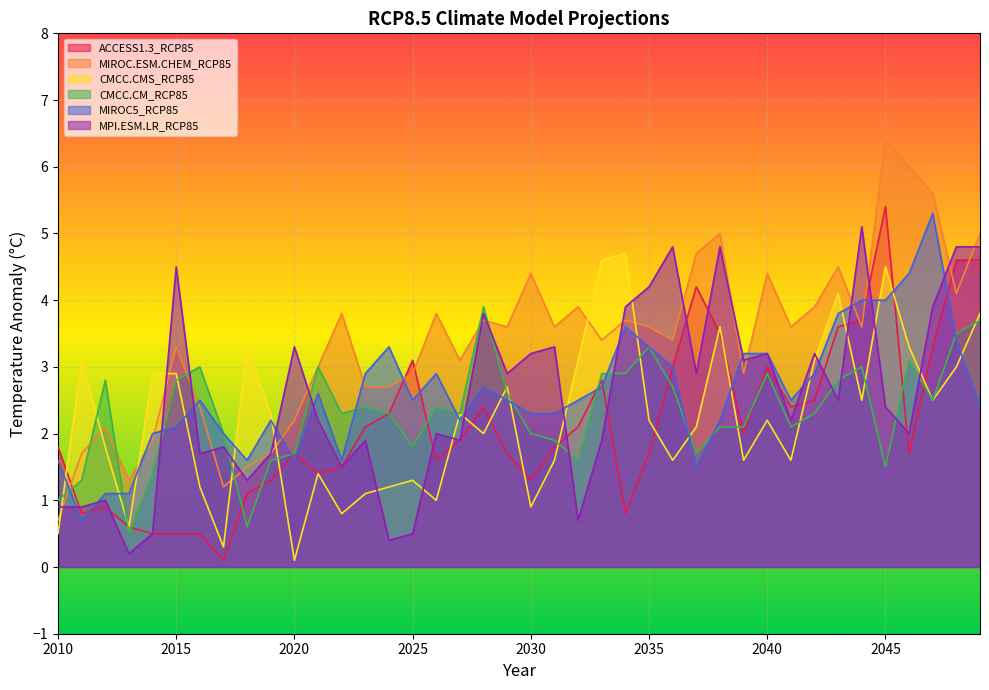

What is the lowest value of the CMCC.CM_RCP85 series?

0.5